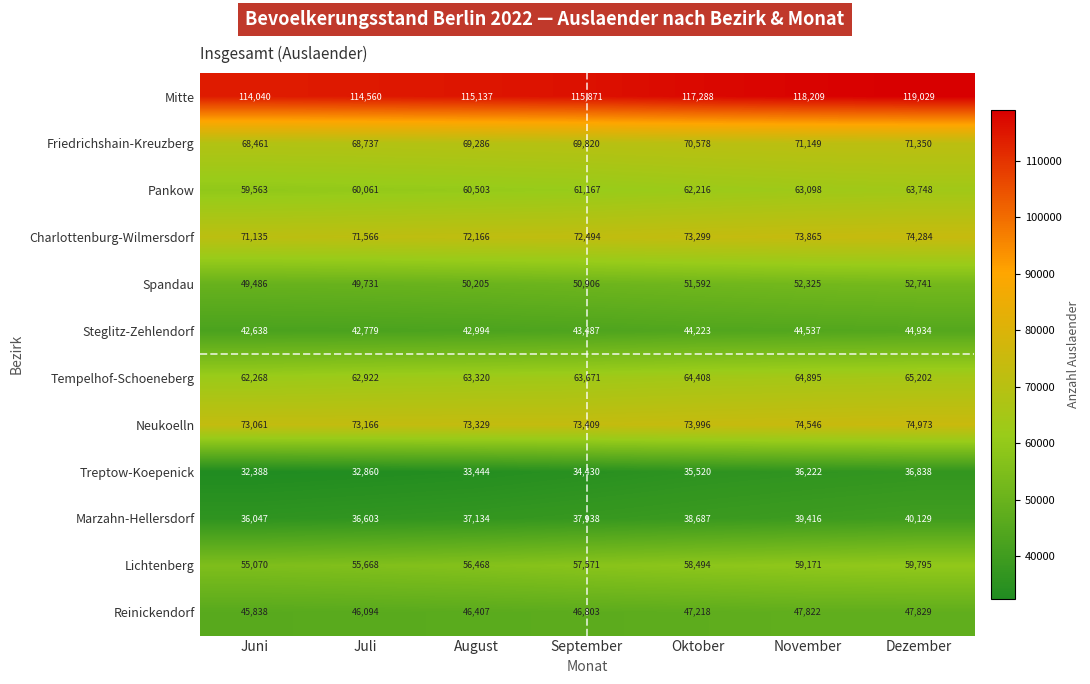

How many distinct data groups are displayed?

12